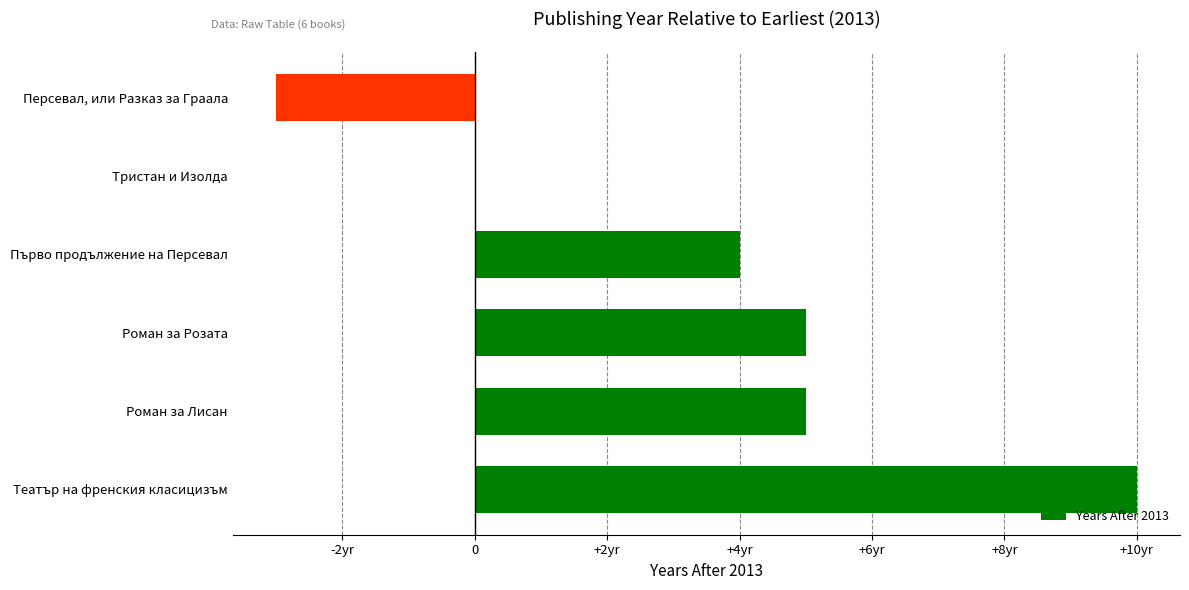

Are the bars horizontal?

Yes